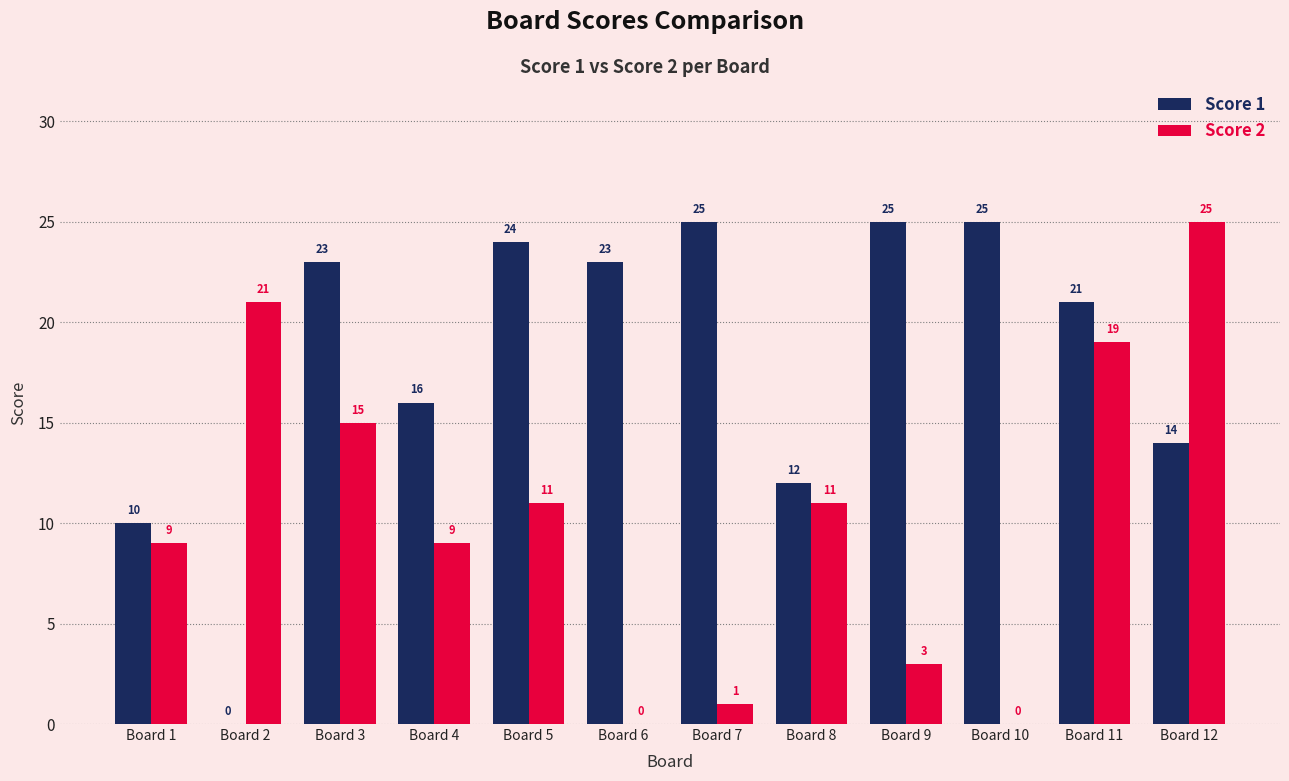

Which series has the largest total across all categories?

Score 1